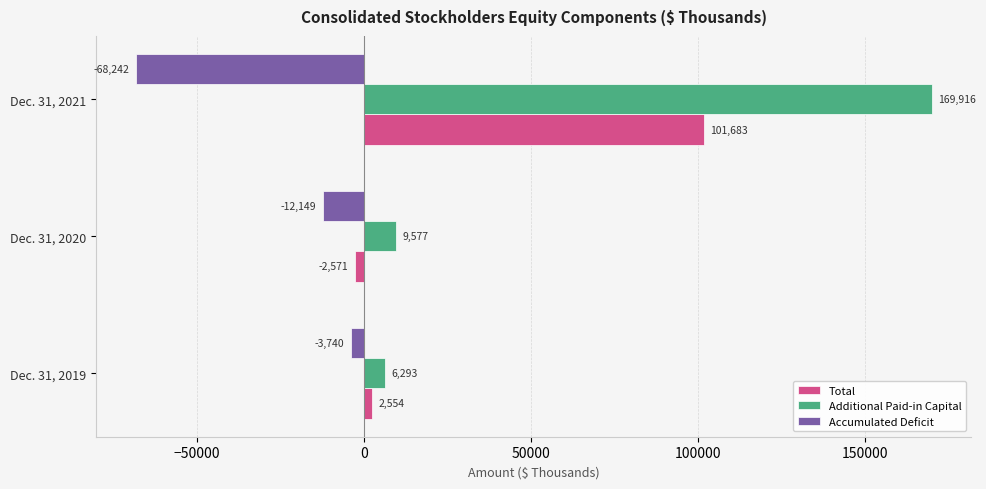

List the series in order of their peak value, highest first.

Additional Paid-in Capital, Total, Accumulated Deficit